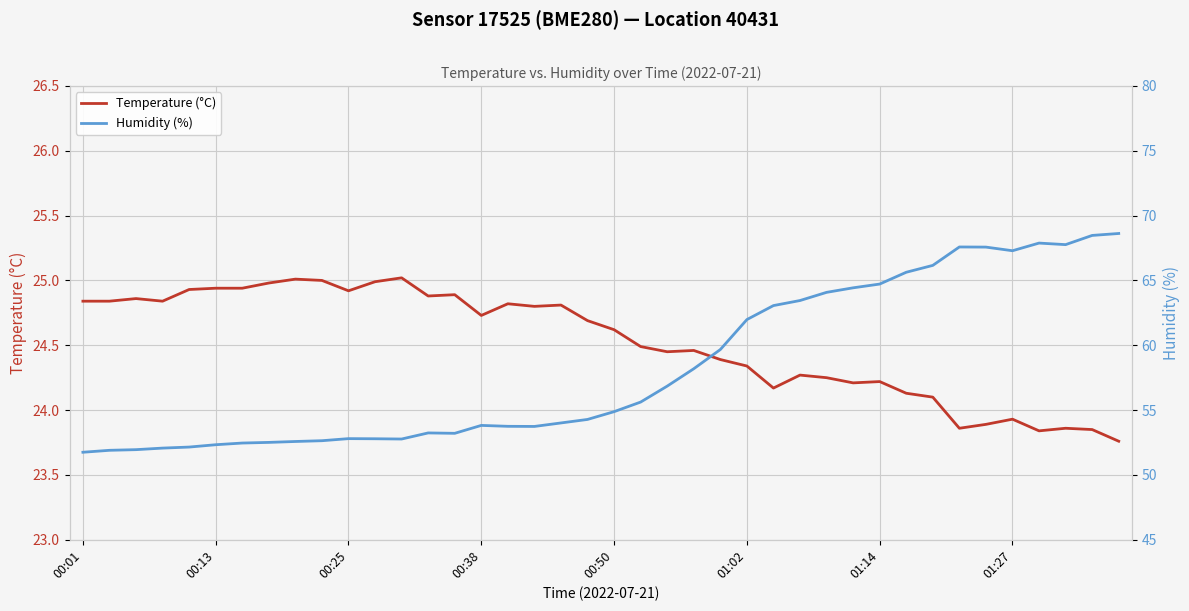

Is it true that Temperature (°C) equals 24.3 at 27?

True